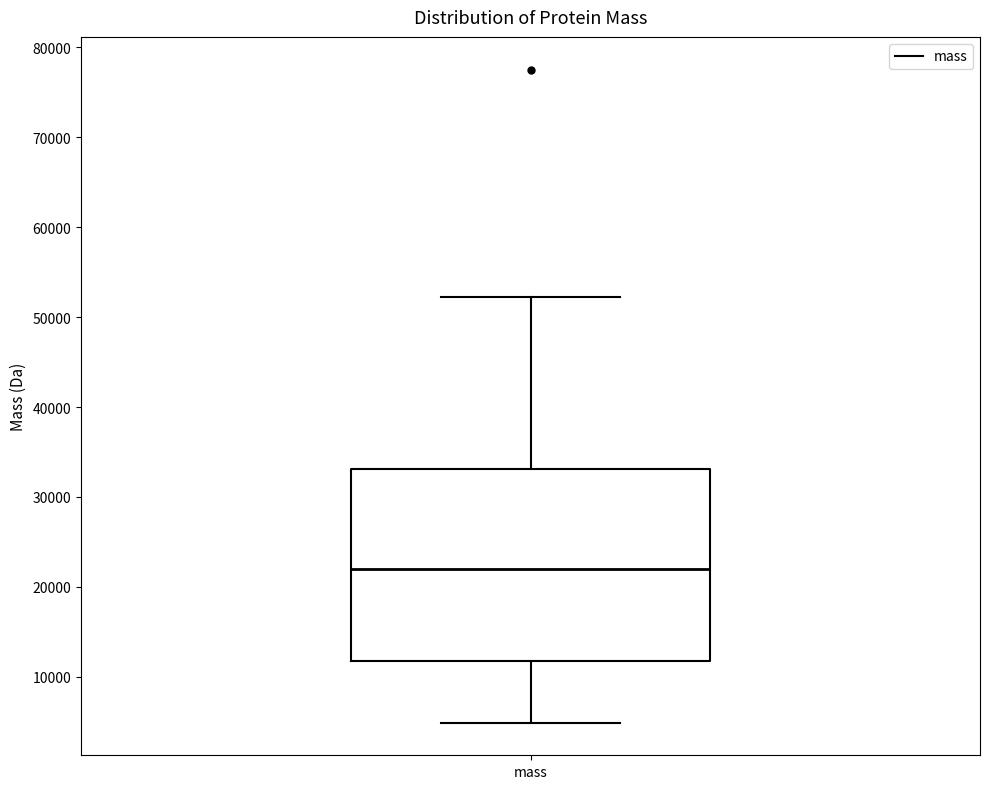

Where is the lower edge of the box for mass on the y-axis? The values are not printed on the chart, so give them approximately, as read against the axis.

12000